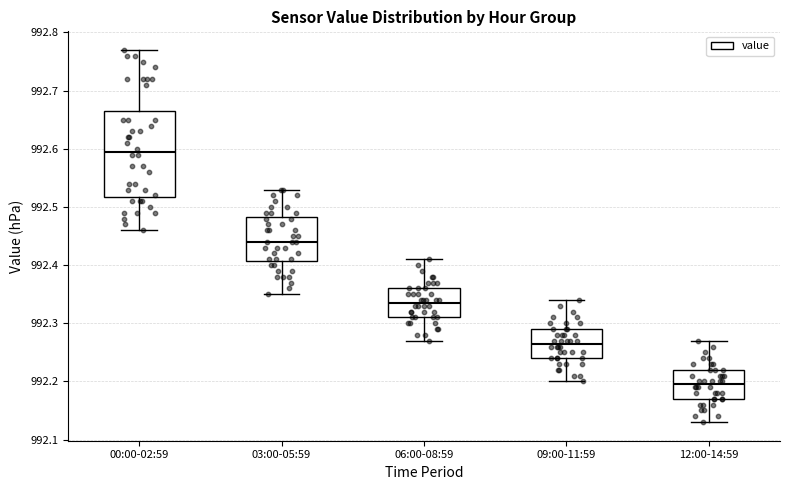

Reading left to right, read every box against the y-axis: the position of its median line, the range the box covers, and the ends of its whiskers. The values are not printed on the chart, so give them approximately, as read against the axis.

00:00-02:59: median 992.60, box 992.52 to 992.67, whiskers 992.46 to 992.77
03:00-05:59: median 992.44, box 992.41 to 992.48, whiskers 992.35 to 992.53
06:00-08:59: median 992.34, box 992.31 to 992.36, whiskers 992.27 to 992.41
09:00-11:59: median 992.27, box 992.24 to 992.29, whiskers 992.20 to 992.34
12:00-14:59: median 992.20, box 992.17 to 992.22, whiskers 992.13 to 992.27